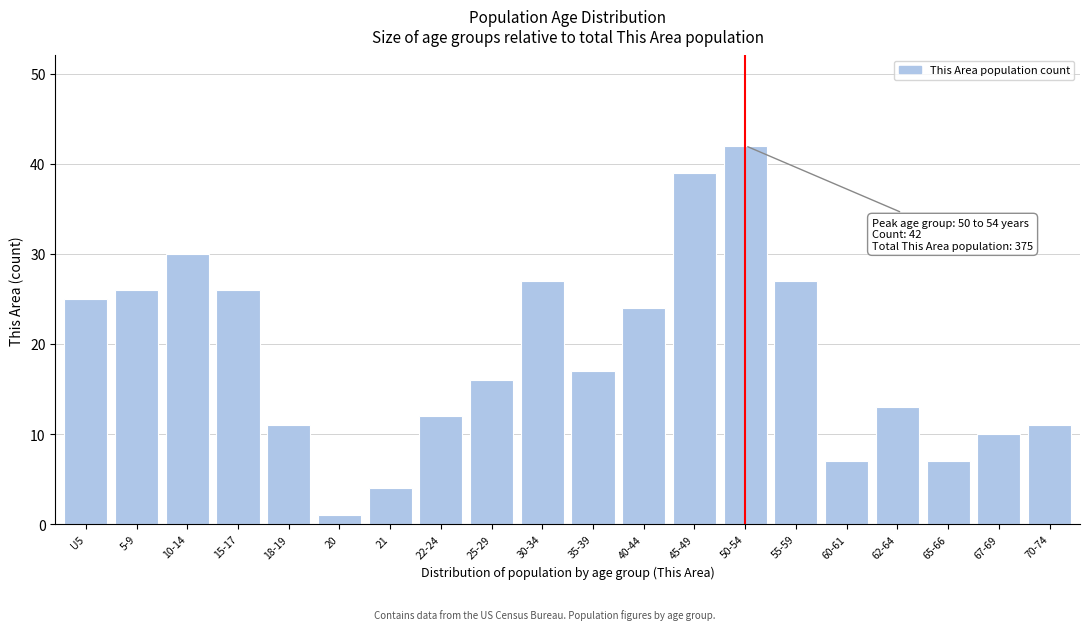

Reading right to left, list all the values displayed in this chart.

11	10	7	13	7	27	42	39	24	17	27	16	12	4	1	11	26	30	26	25